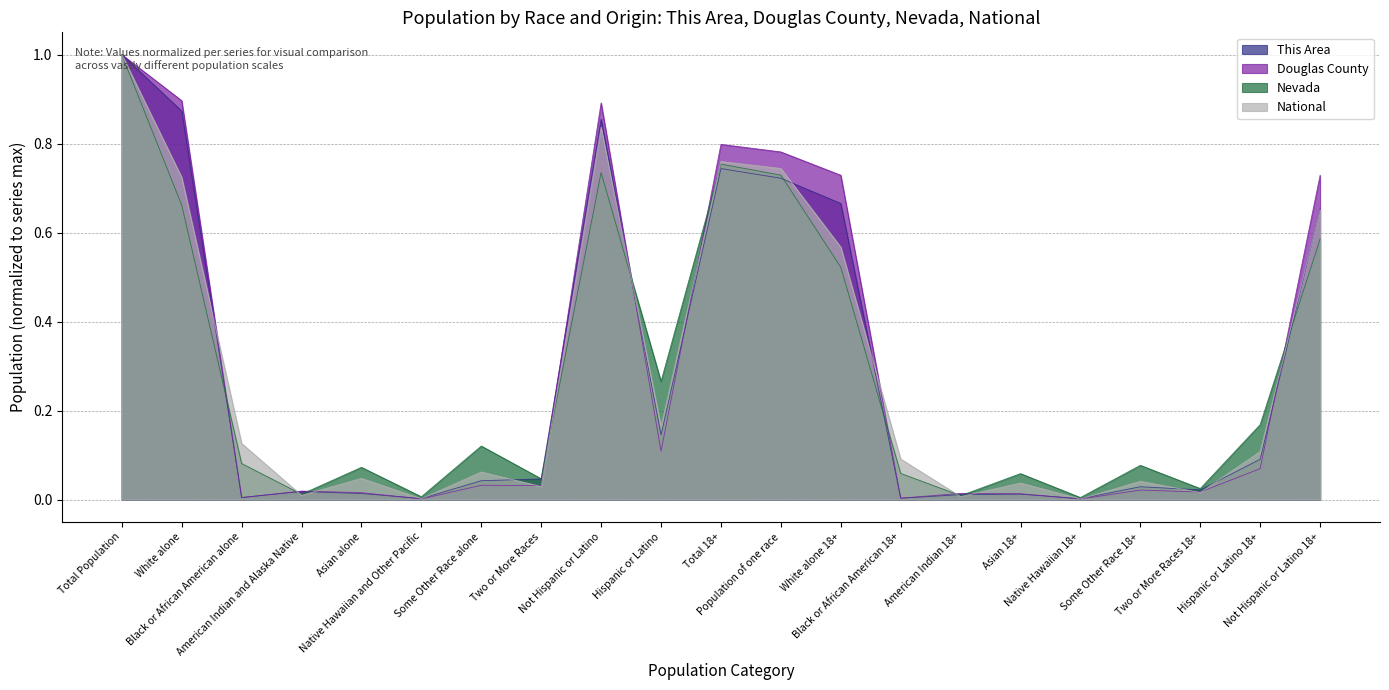

What is the value of the National point at the 11th from the left?

0.8